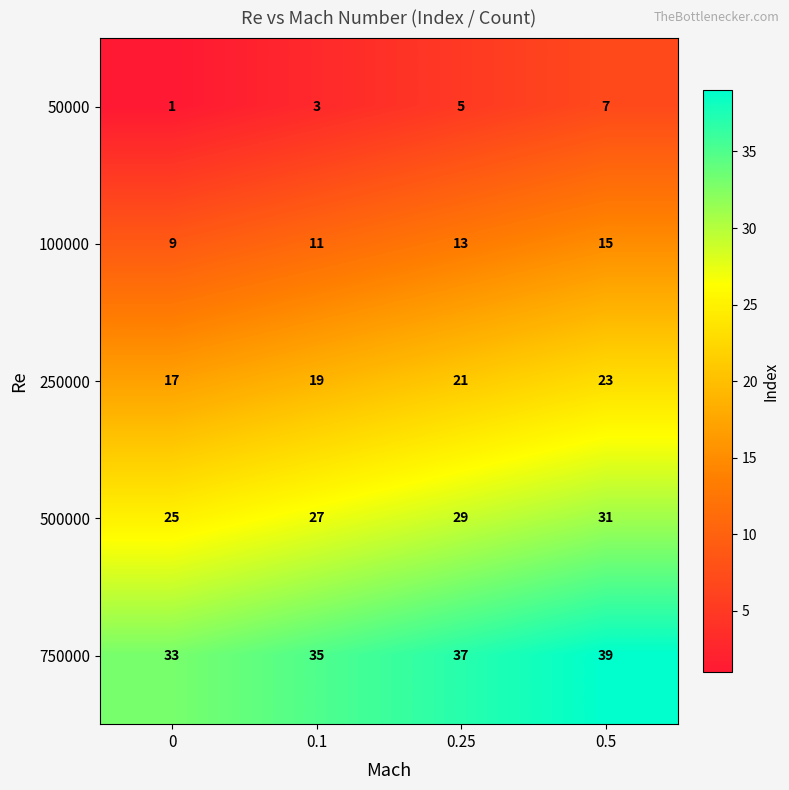

Is it true that 500000 equals 27 at 0.1?

True